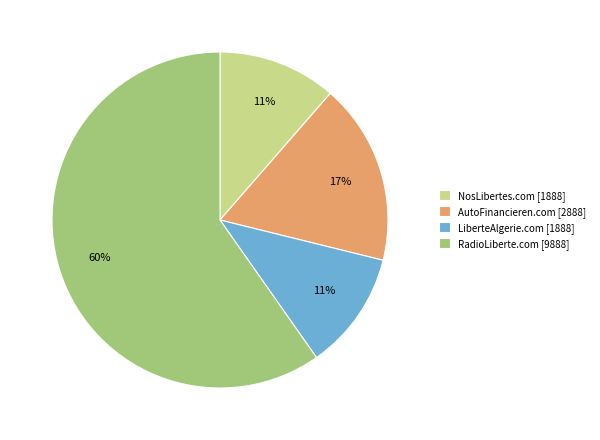

Is the sum of NosLibertes.com [1888] and RadioLiberte.com [9888] greater than half?

Yes